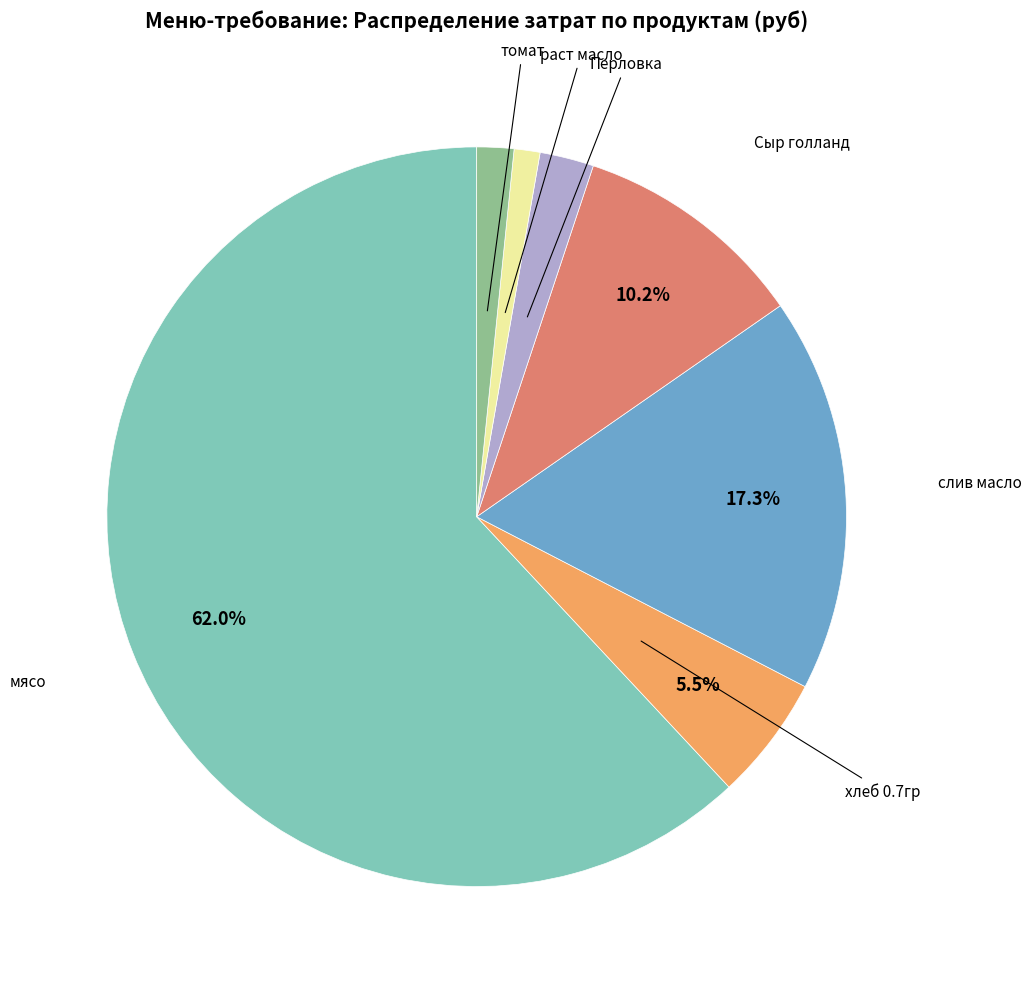

Is there any slice that represents more than half of the pie?

Yes